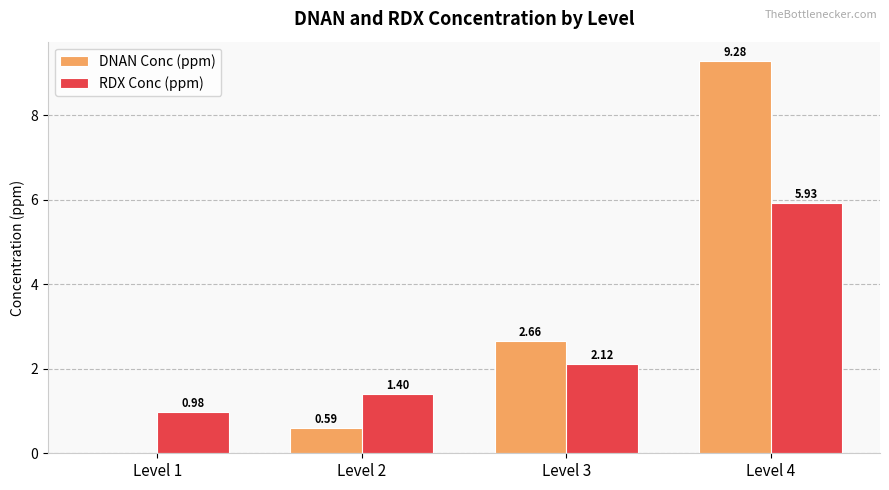

The DNAN Conc (ppm) series shows 15.2 at Level 4. True or false?

False